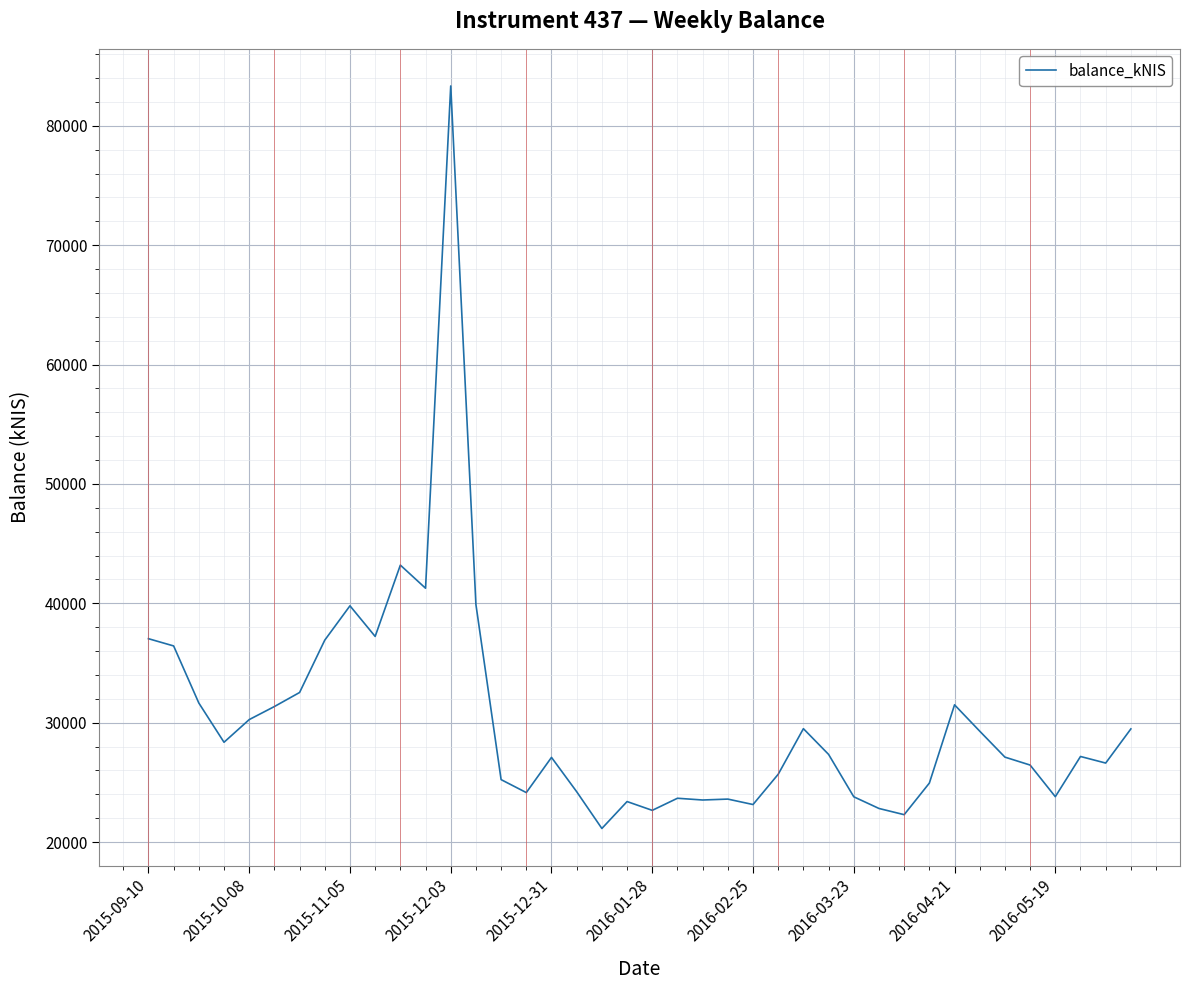

What is the maximum value shown in the chart?

83336.5